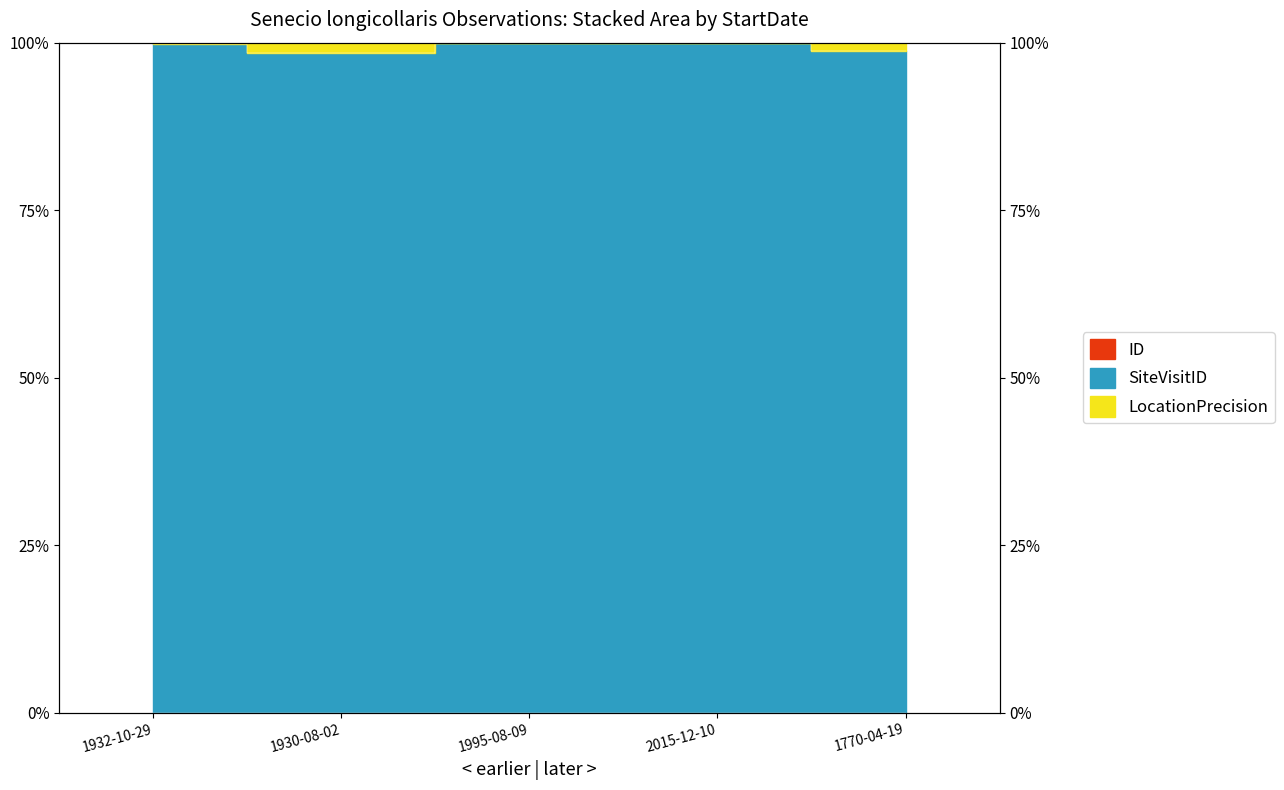

True or false: ID and LocationPrecision intersect in this chart.

False